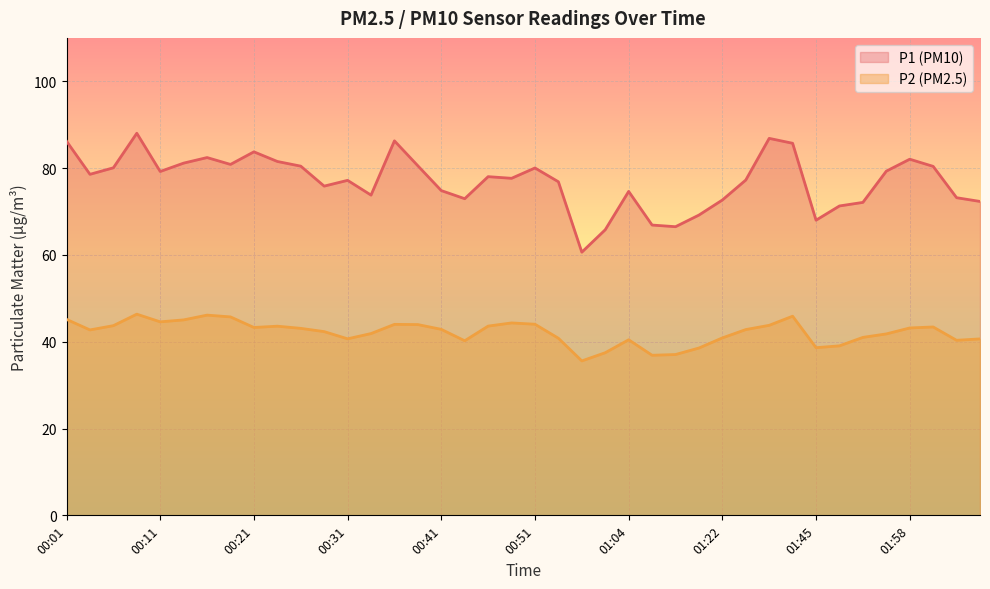

Which series has the largest total across all categories?

P1 (PM10)